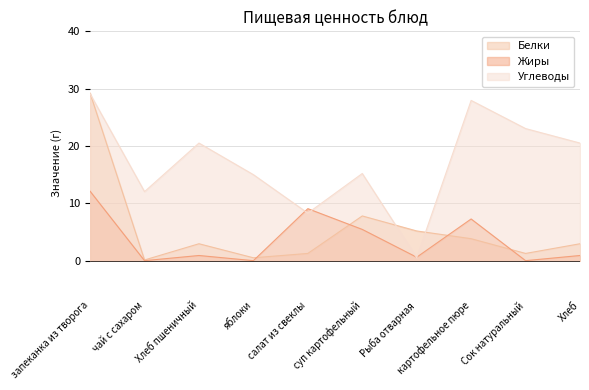

Which has a higher value, суп картофельный or картофельное пюре?

суп картофельный